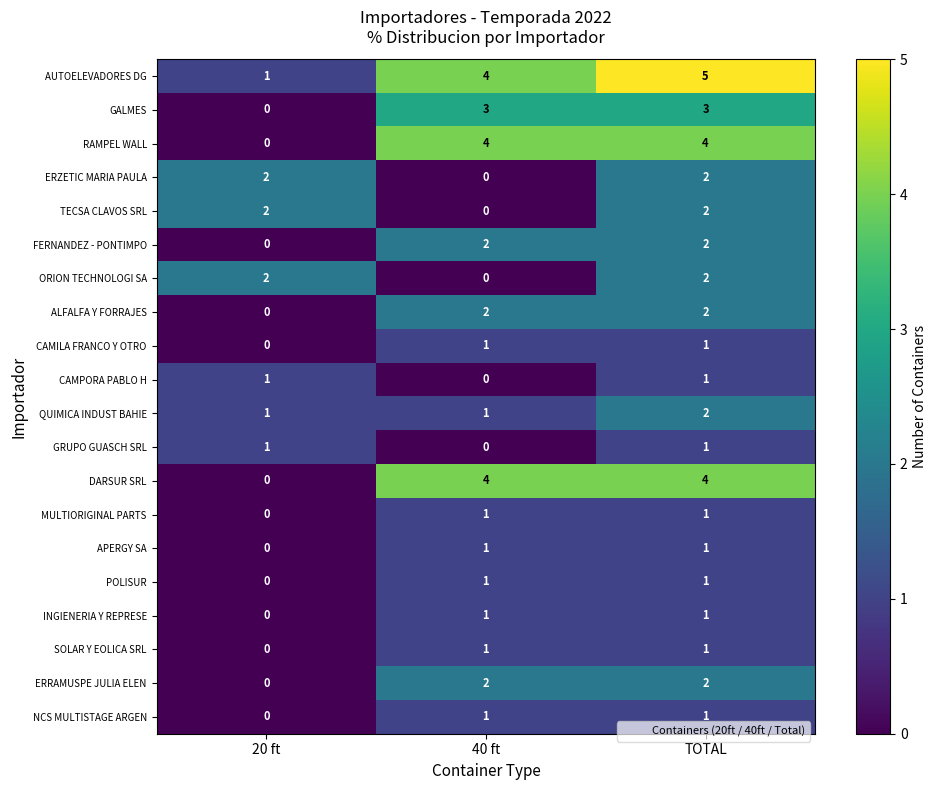

Count the MULTIORIGINAL PARTS values in the range 0 to 1.

3